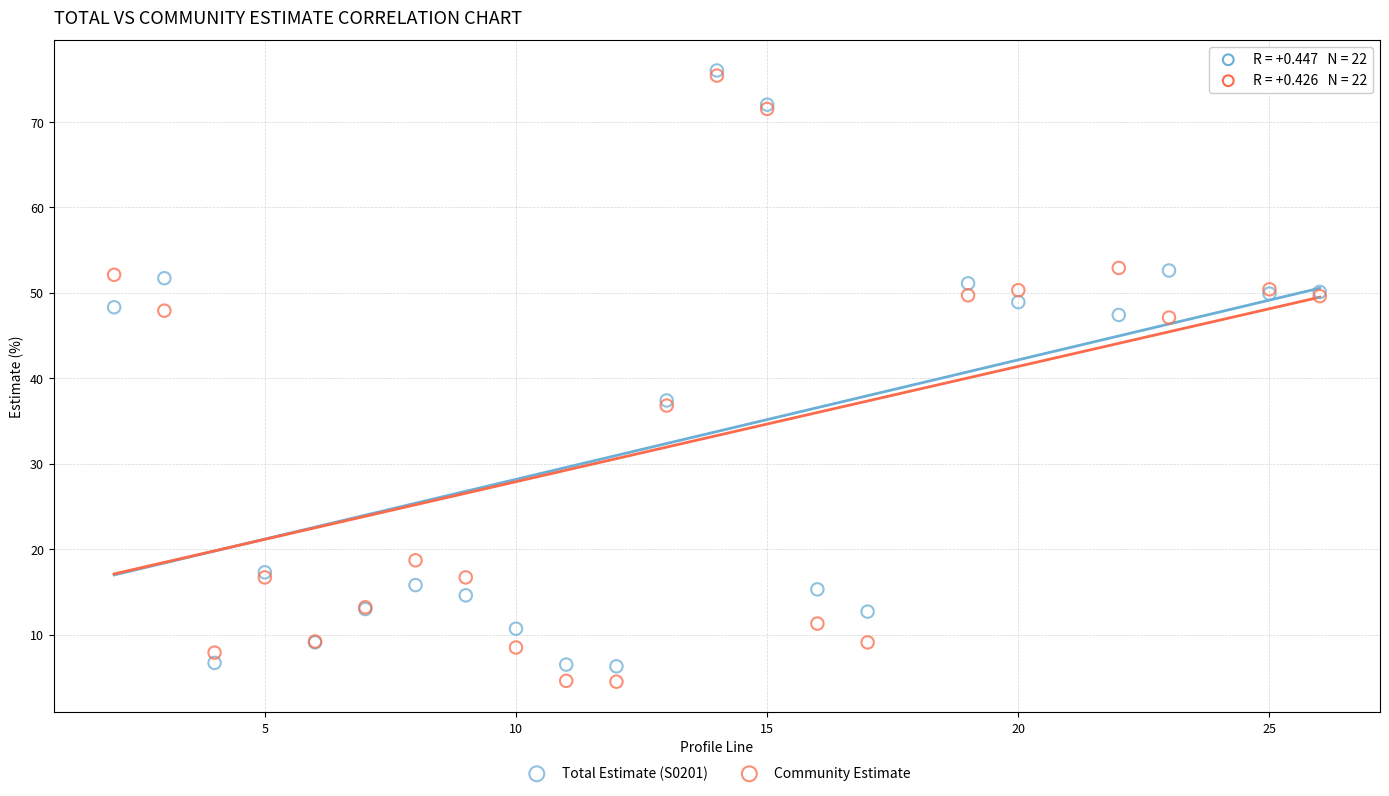

What are all the series names shown in the legend?

Total Estimate (S0201), Community Estimate